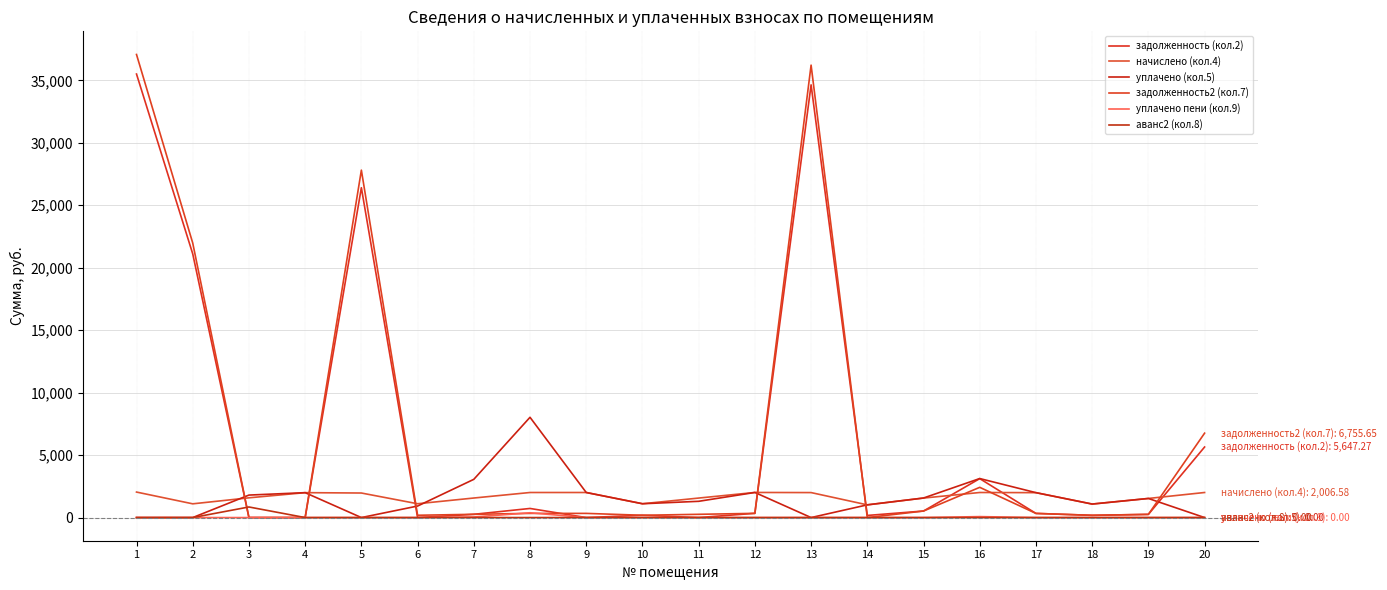

How many lines are shown in the chart?

6